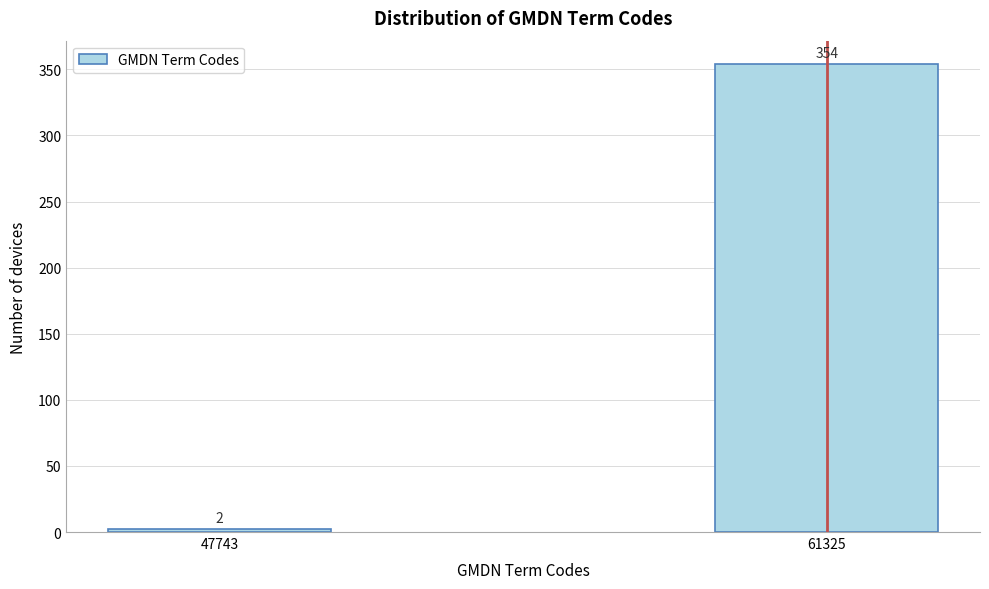

Reading left to right, what are all the values shown in this chart?

2	354